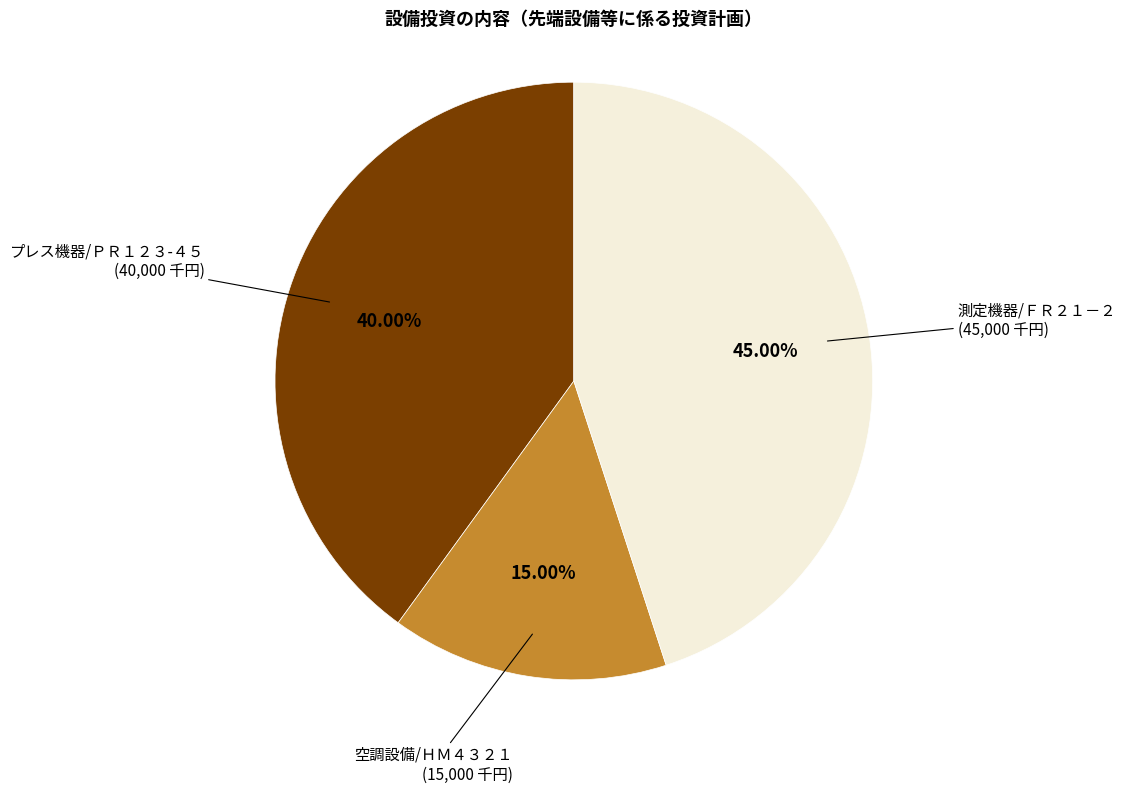

Does any single category account for the majority?

No